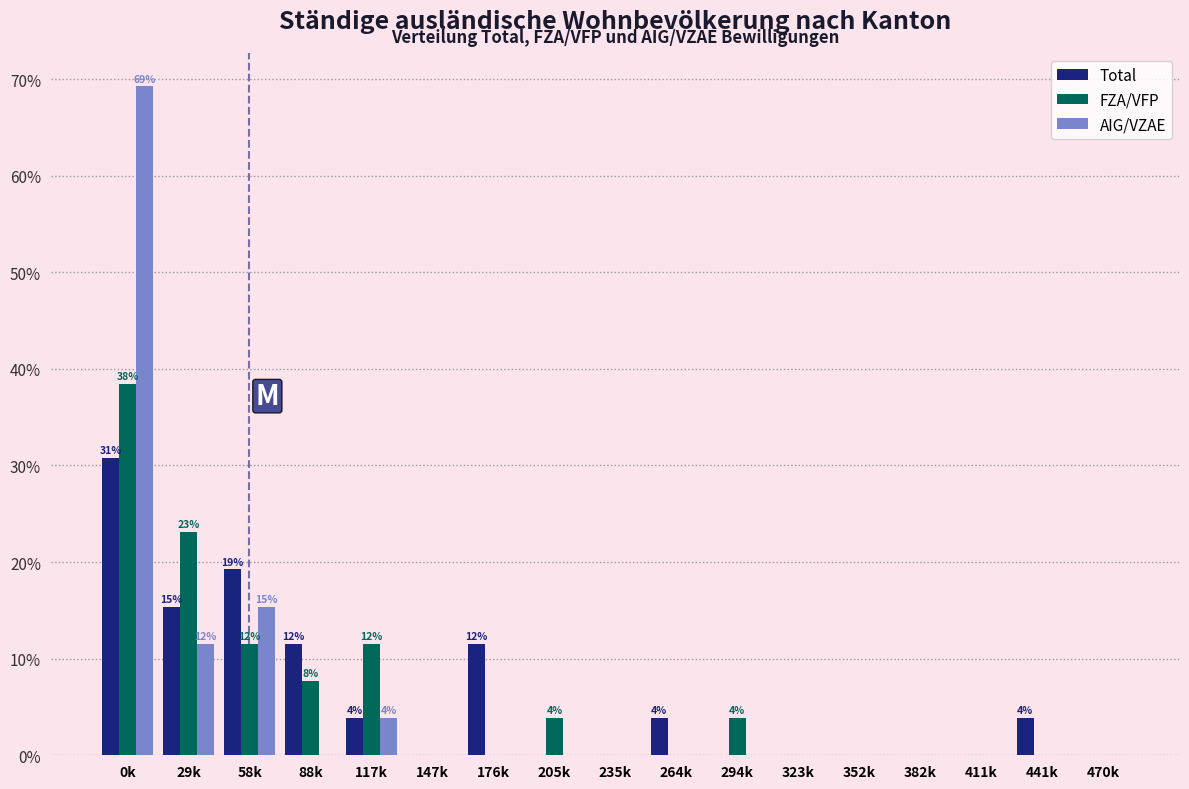

At which category does the chart reach its peak across all series?

0k